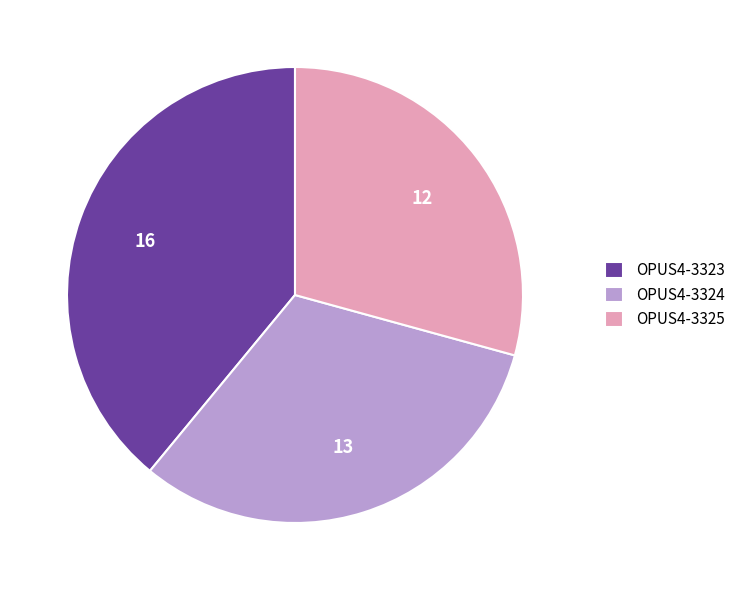

Is there any slice that represents more than half of the pie?

No